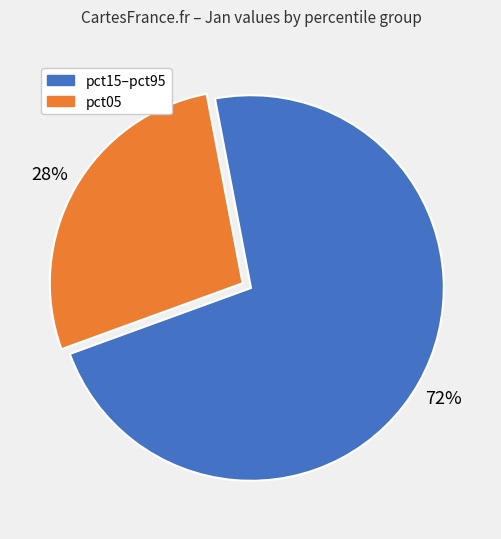

Is it true that pct05 is 28% of the pie?

True